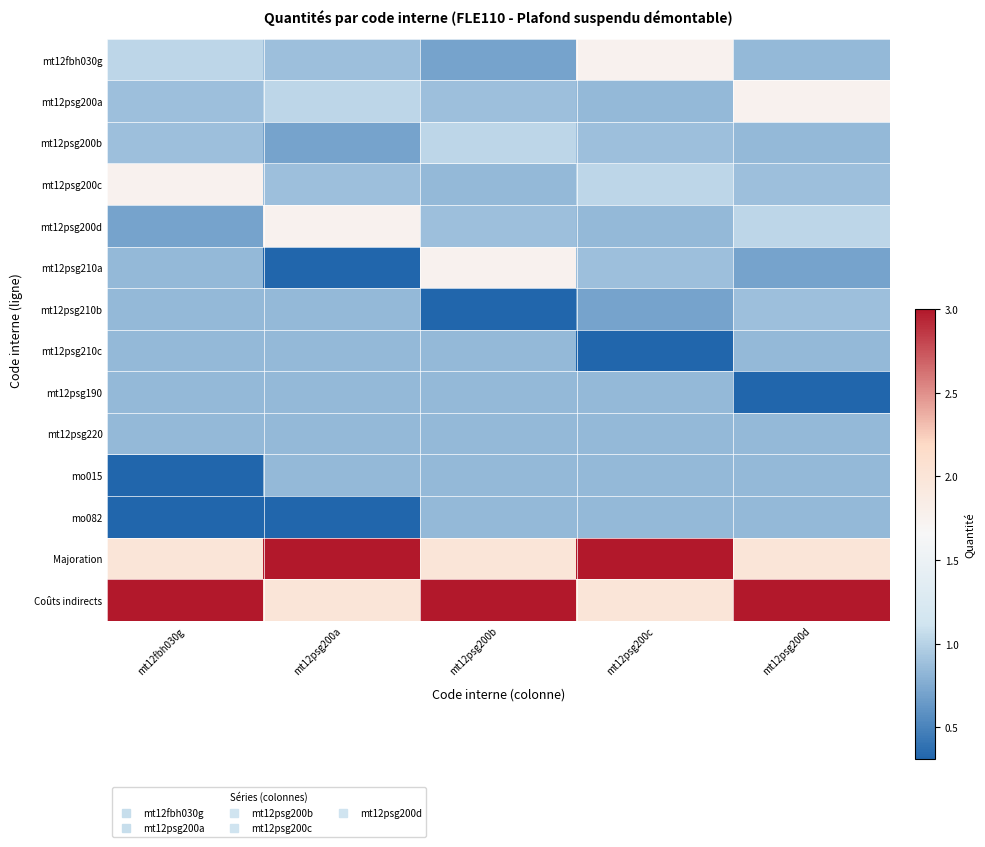

Reading right to left, transcribe all the data shown in this chart.

mt12fbh030g: mt12psg200d=0.8	mt12psg200c=1.8	mt12psg200b=0.7	mt12psg200a=0.9	mt12fbh030g=1.0
mt12psg200a: mt12psg200d=1.8	mt12psg200c=0.8	mt12psg200b=0.9	mt12psg200a=1.0	mt12fbh030g=0.9
mt12psg200b: mt12psg200d=0.8	mt12psg200c=0.9	mt12psg200b=1.0	mt12psg200a=0.7	mt12fbh030g=0.9
mt12psg200c: mt12psg200d=0.9	mt12psg200c=1.0	mt12psg200b=0.8	mt12psg200a=0.9	mt12fbh030g=1.8
mt12psg200d: mt12psg200d=1.0	mt12psg200c=0.8	mt12psg200b=0.9	mt12psg200a=1.8	mt12fbh030g=0.7
mt12psg210a: mt12psg200d=0.7	mt12psg200c=0.9	mt12psg200b=1.8	mt12psg200a=0.3	mt12fbh030g=0.8
mt12psg210b: mt12psg200d=0.9	mt12psg200c=0.7	mt12psg200b=0.3	mt12psg200a=0.8	mt12fbh030g=0.8
mt12psg210c: mt12psg200d=0.8	mt12psg200c=0.3	mt12psg200b=0.8	mt12psg200a=0.8	mt12fbh030g=0.8
mt12psg190: mt12psg200d=0.3	mt12psg200c=0.8	mt12psg200b=0.8	mt12psg200a=0.8	mt12fbh030g=0.8
mt12psg220: mt12psg200d=0.8	mt12psg200c=0.8	mt12psg200b=0.8	mt12psg200a=0.8	mt12fbh030g=0.8
mo015: mt12psg200d=0.8	mt12psg200c=0.8	mt12psg200b=0.8	mt12psg200a=0.8	mt12fbh030g=0.3
mo082: mt12psg200d=0.8	mt12psg200c=0.8	mt12psg200b=0.8	mt12psg200a=0.3	mt12fbh030g=0.3
Majoration: mt12psg200d=2.0	mt12psg200c=3.0	mt12psg200b=2.0	mt12psg200a=3.0	mt12fbh030g=2.0
Coûts indirects: mt12psg200d=3.0	mt12psg200c=2.0	mt12psg200b=3.0	mt12psg200a=2.0	mt12fbh030g=3.0